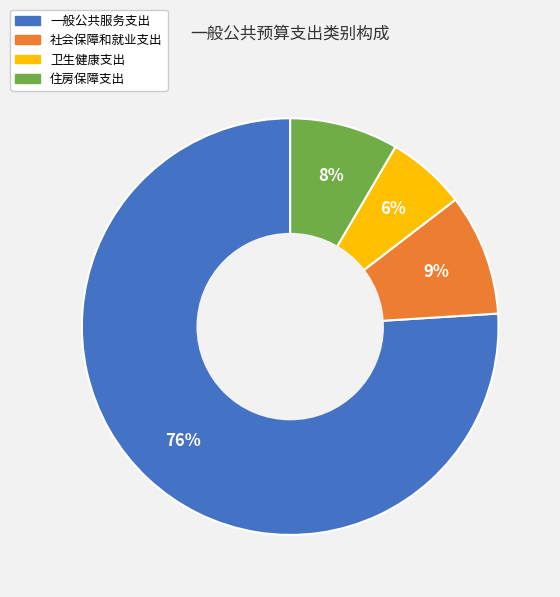

Is it true that 社会保障和就业支出 is 15% of the pie?

False